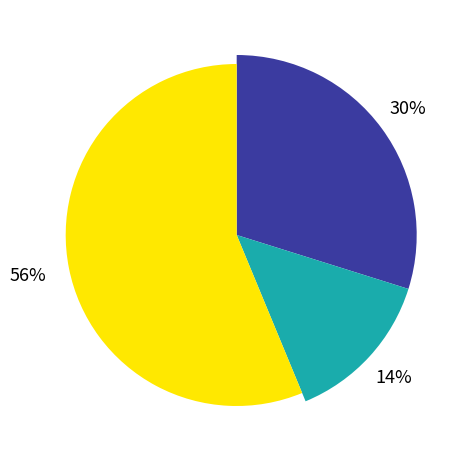

Between суп молочный с рисом and батон нарезной, which is larger?

суп молочный с рисом